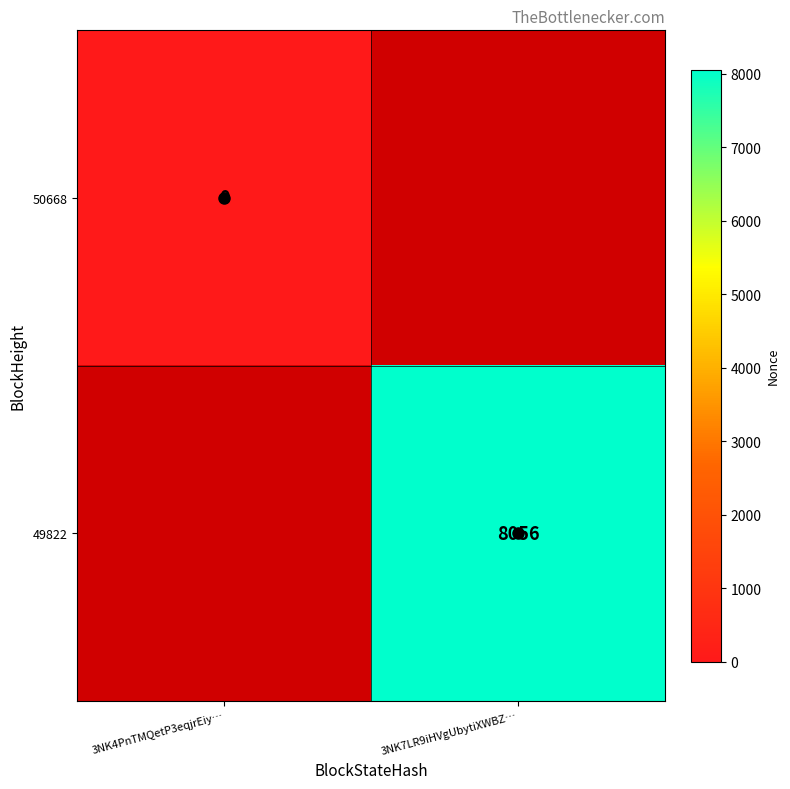

True or false: 49822 has a value of 11949 at 3NK7LR9iHVgUbytiXWBZ….

False